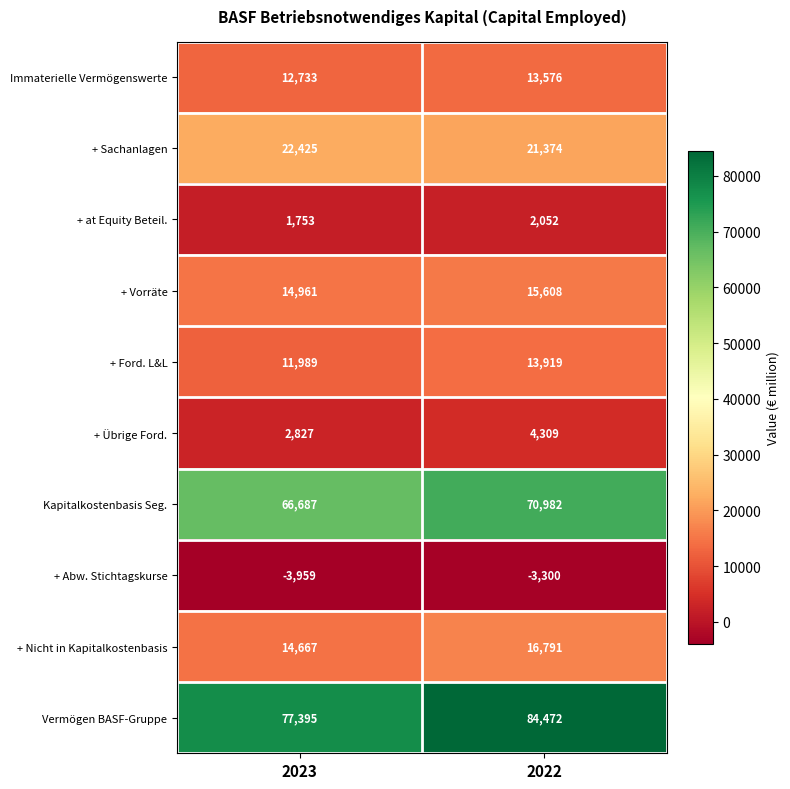

Which series has the widest spread of values?

Vermögen BASF-Gruppe